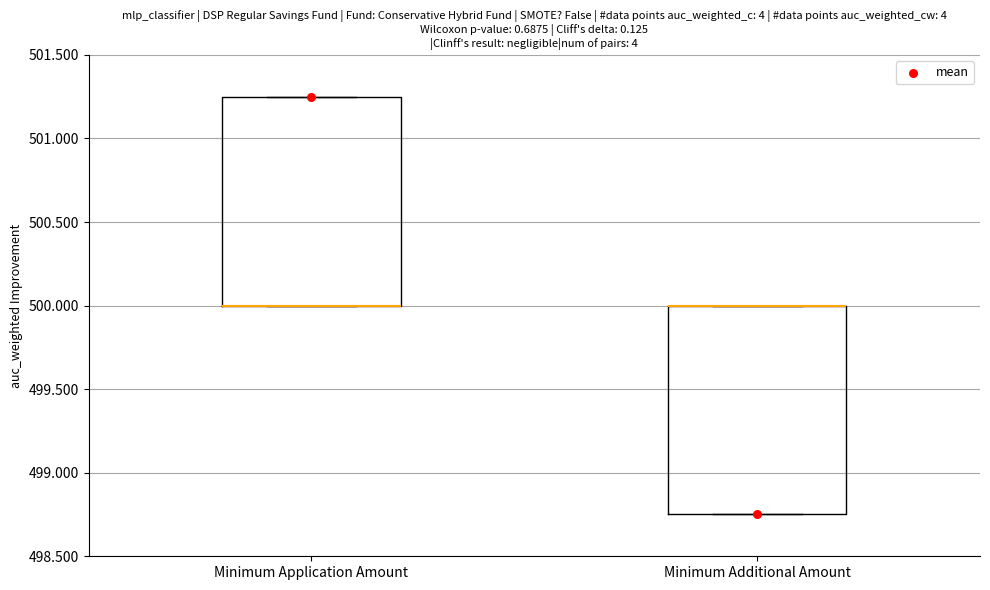

Reading left to right, read every box against the y-axis: the position of its median line, the range the box covers, and the ends of its whiskers. The values are not printed on the chart, so give them approximately, as read against the axis.

Minimum Application Amount: median 500.00 (drawn on the box's lower edge), box 500.00 to 501.25, whiskers 500.00 to 501.25
Minimum Additional Amount: median 500.00 (drawn on the box's upper edge), box 498.75 to 500.00, whiskers 498.75 to 500.00